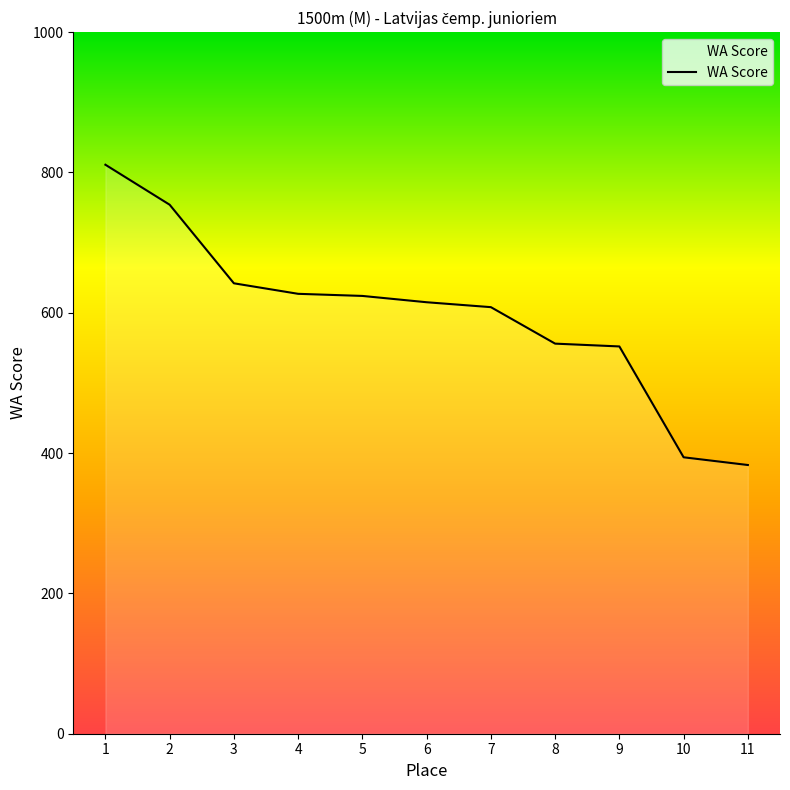

Read the value at 10, to the nearest 5.

395